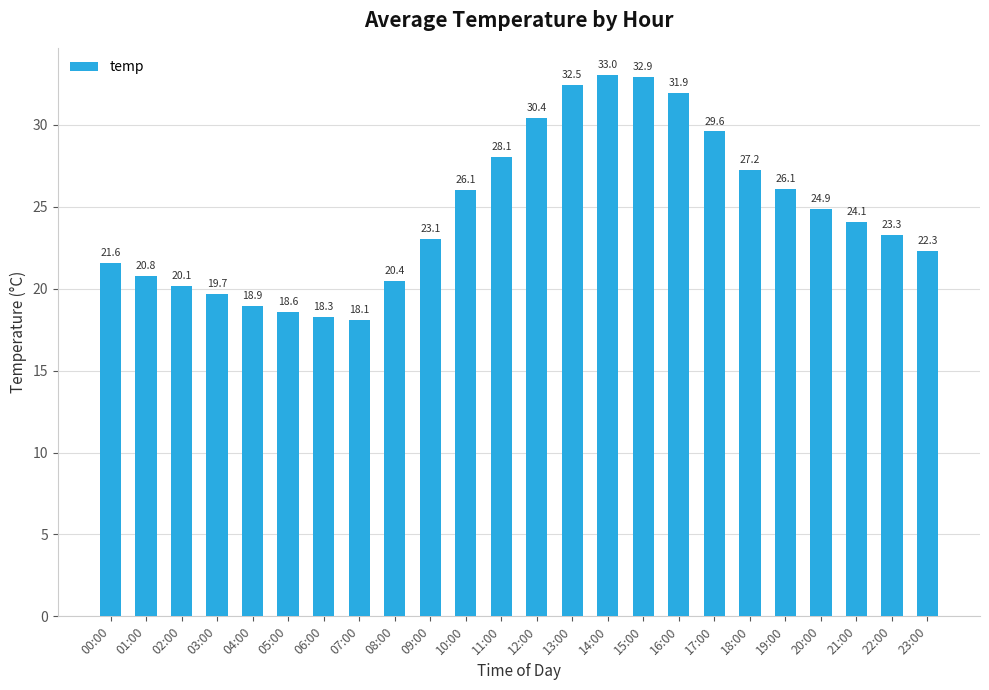

The value at 18:00 is 42.3. True or false?

False